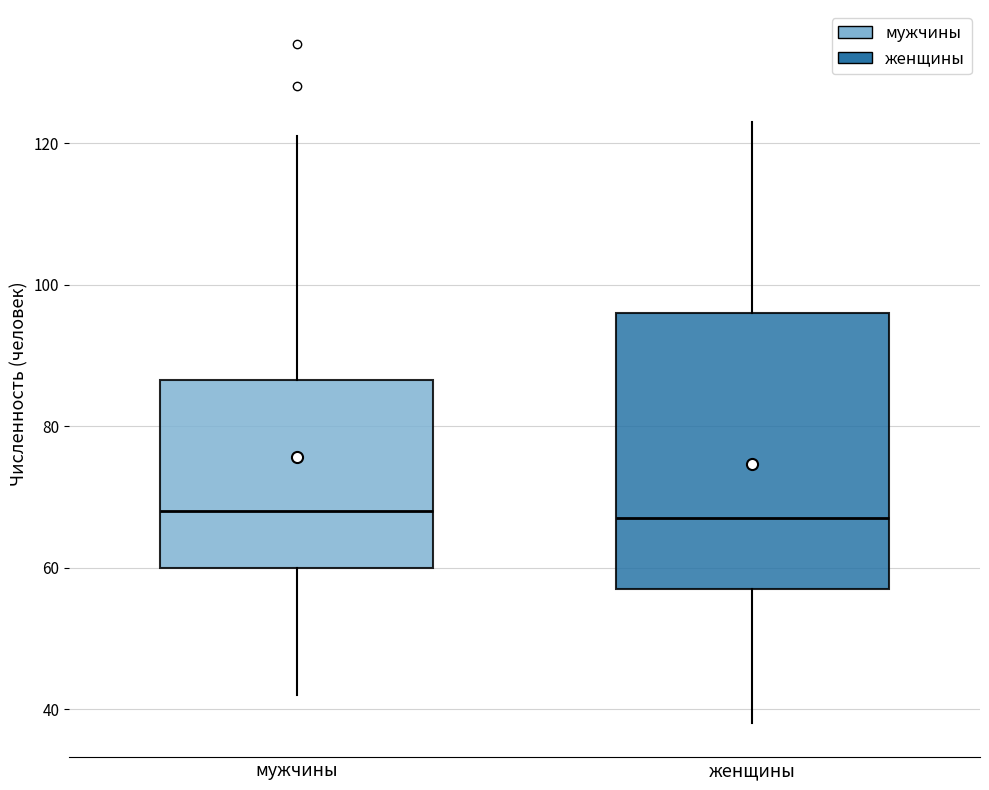

Where is the upper edge of the box for женщины on the y-axis? The values are not printed on the chart, so give them approximately, as read against the axis.

96